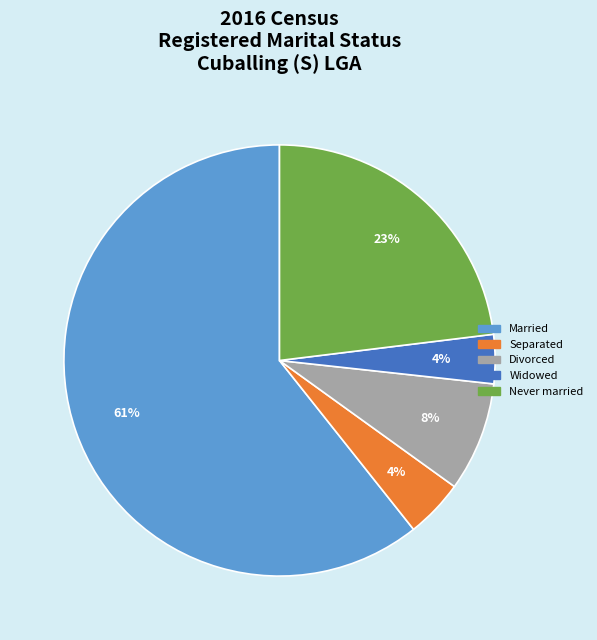

To the nearest percent, what is the combined percentage of Divorced and Widowed?

12%